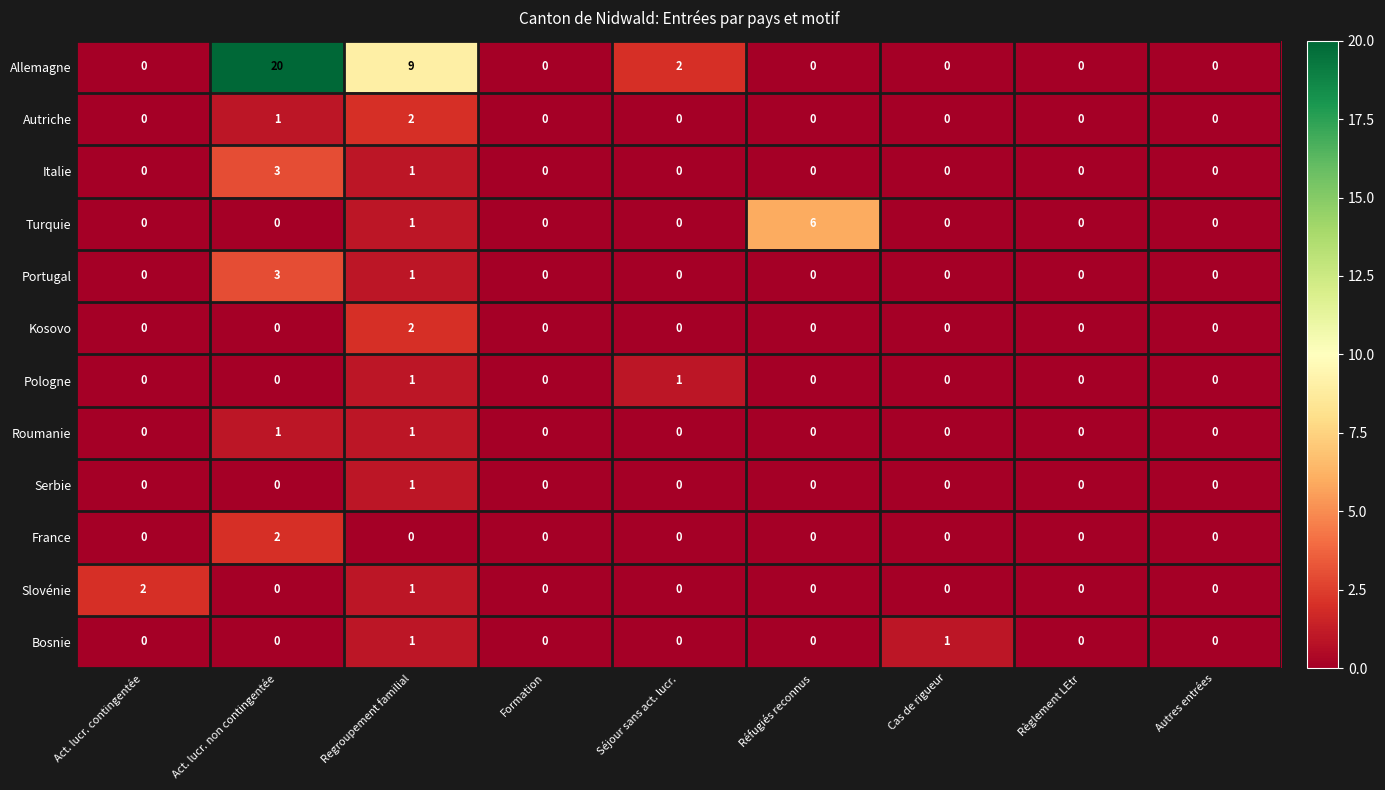

Is it true that France equals 0 at Règlement LEtr?

True